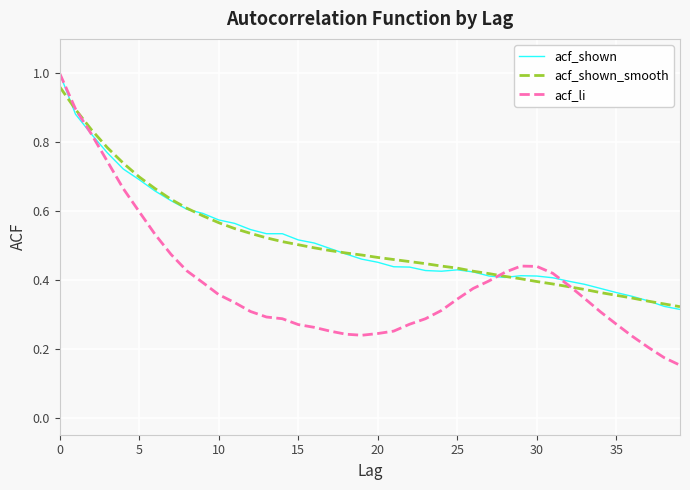

Does the chart have visible grid lines?

Yes